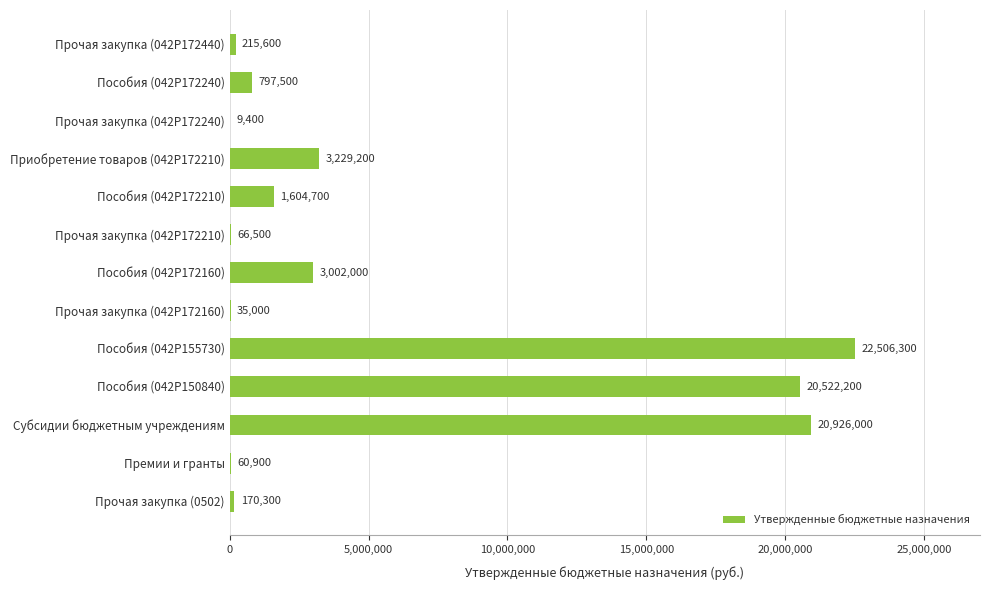

What is the sum of all values?

73145600